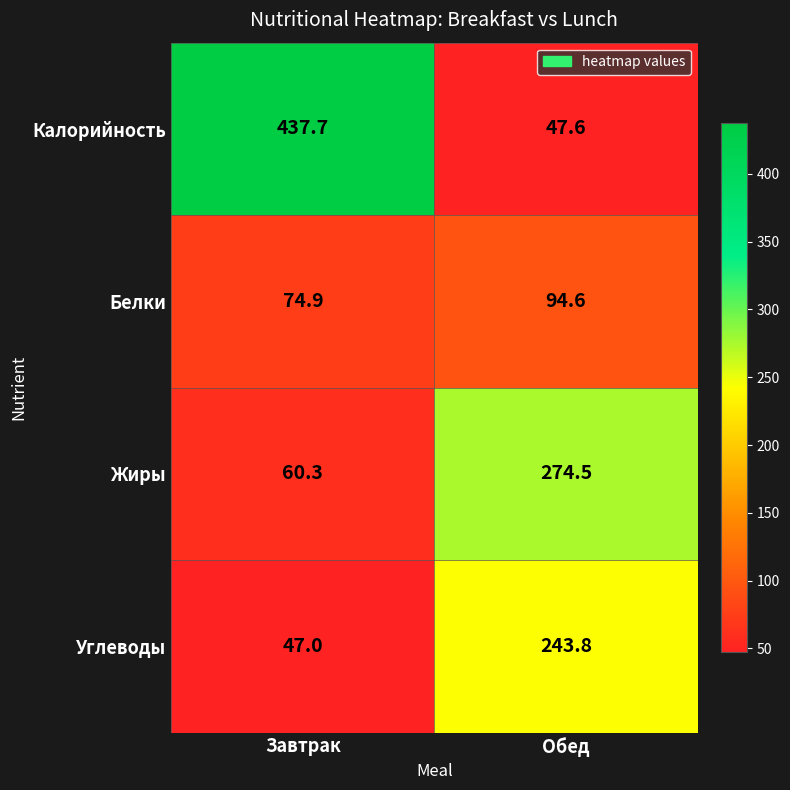

Reading left to right, transcribe all the data shown in this chart.

Калорийность: 437.7	47.6
Белки: 74.9	94.6
Жиры: 60.3	274.5
Углеводы: 47.0	243.8